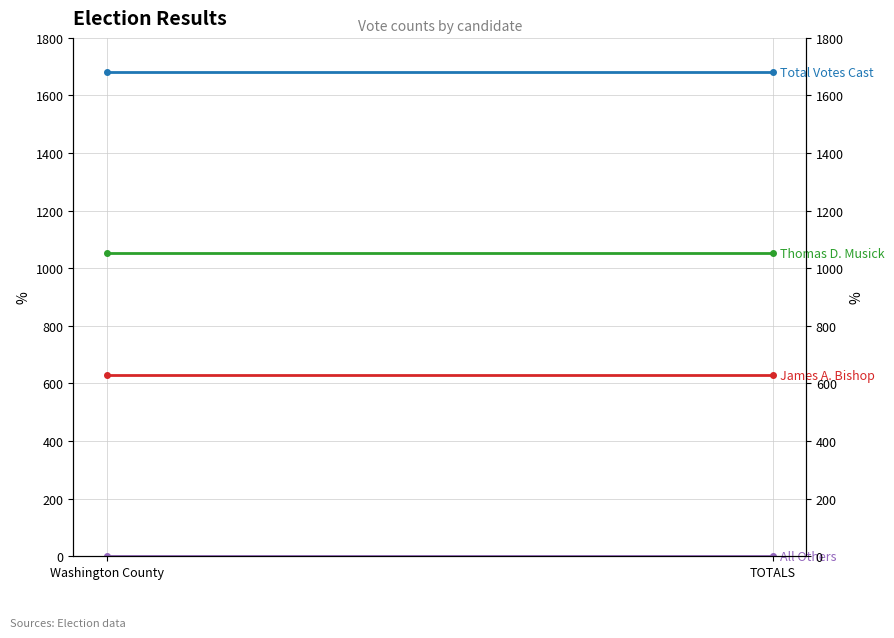

Reading left to right, transcribe all the data shown in this chart.

Thomas D. Musick: Washington County=1053	TOTALS=1053
James A. Bishop: Washington County=628	TOTALS=628
All Others: Washington County=0	TOTALS=0
Total Votes Cast: Washington County=1681	TOTALS=1681